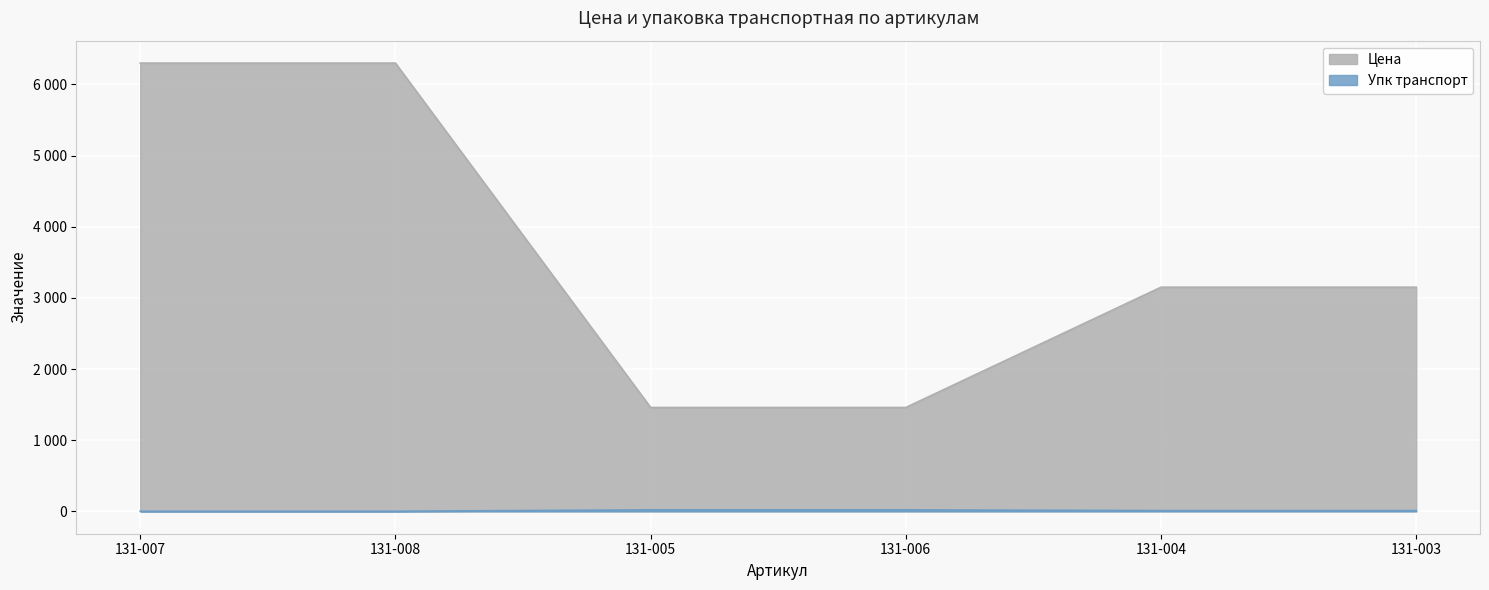

Which series changed the most between 131-008 and 131-004?

Цена